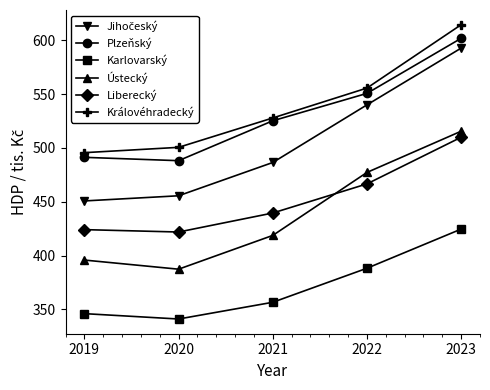

True or false: Liberecký has a value of 510.0 at 2023.

True